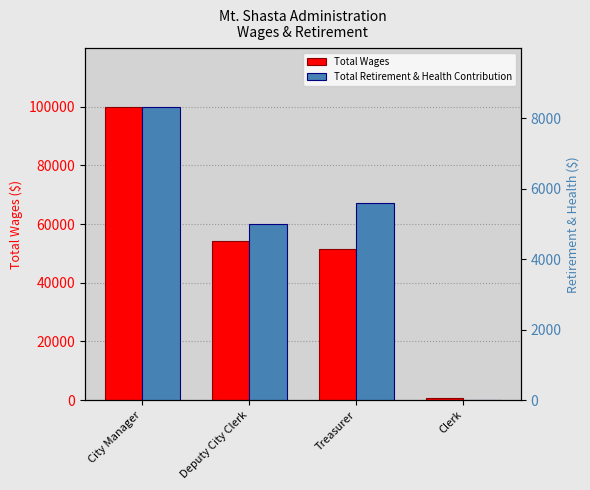

Which has a higher value, Clerk or City Manager?

City Manager